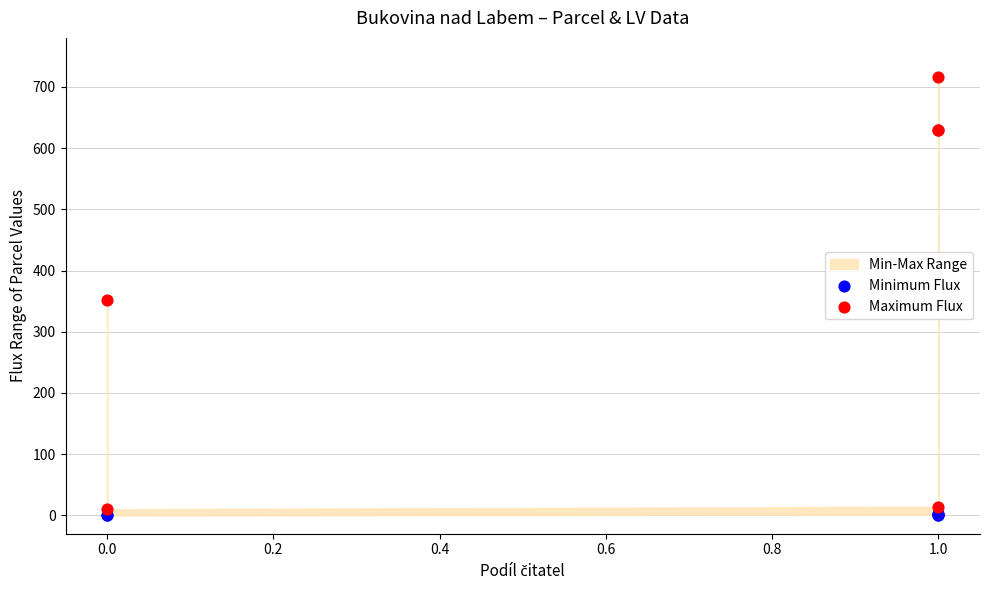

In the Maximum Flux series, what Y value is closest to 363?

351